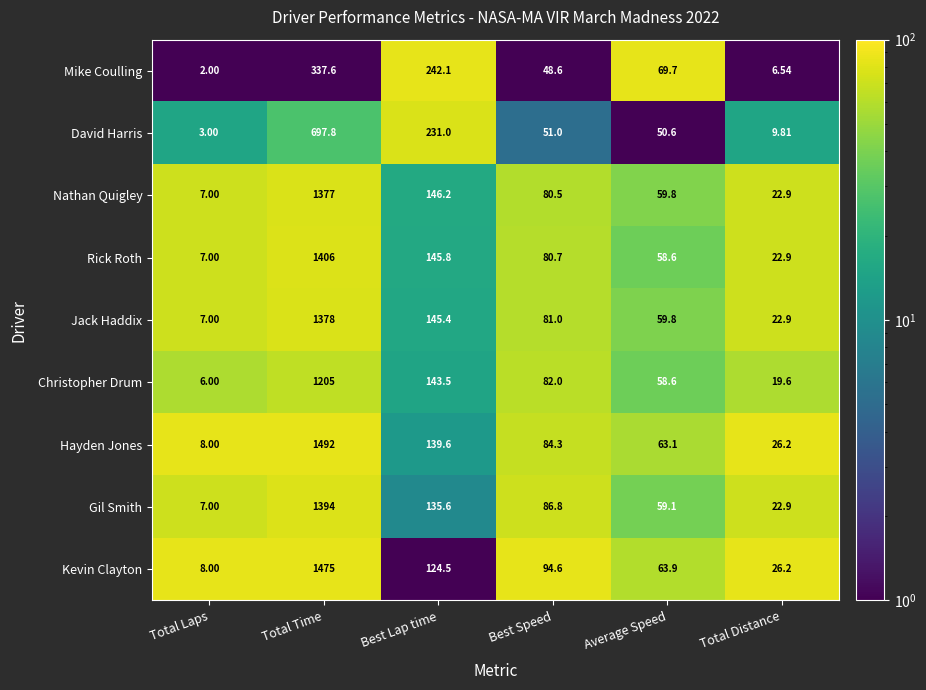

Which series has the widest spread of values?

Hayden Jones